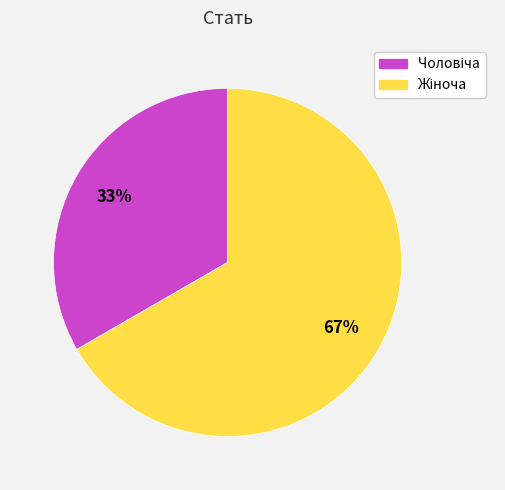

Which slice is the smallest?

Чоловіча